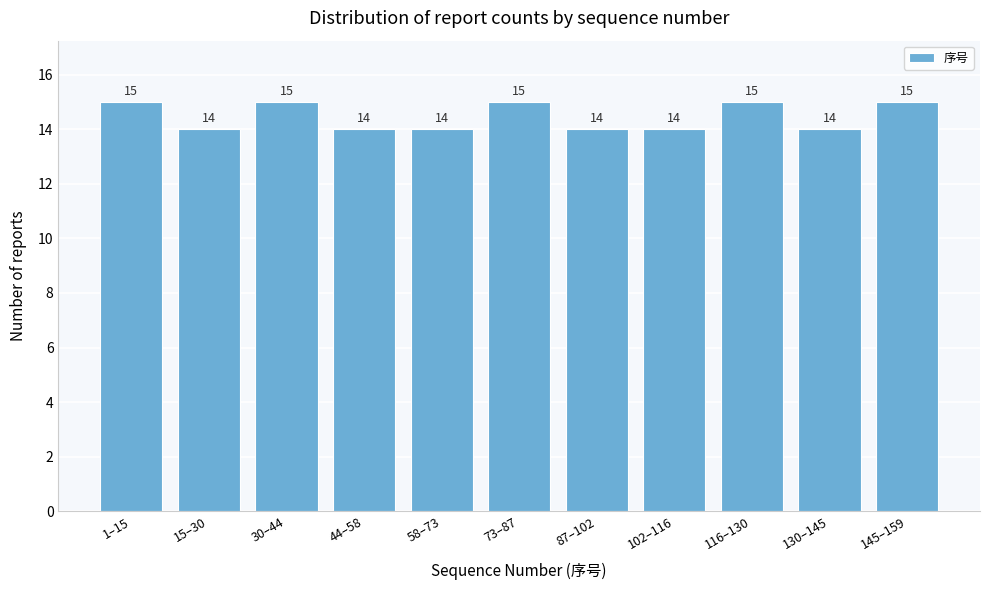

Reading left to right, transcribe all the data shown in this chart.

1–15=15	15–30=14	30–44=15	44–58=14	58–73=14	73–87=15	87–102=14	102–116=14	116–130=15	130–145=14	145–159=15